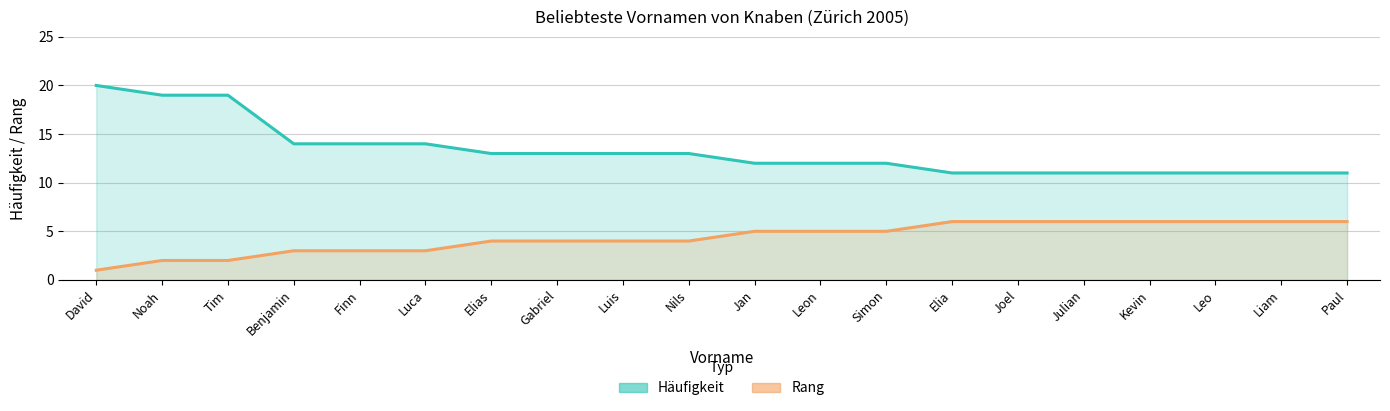

At Elia, list the series in order from smallest to largest.

Rang, Häufigkeit